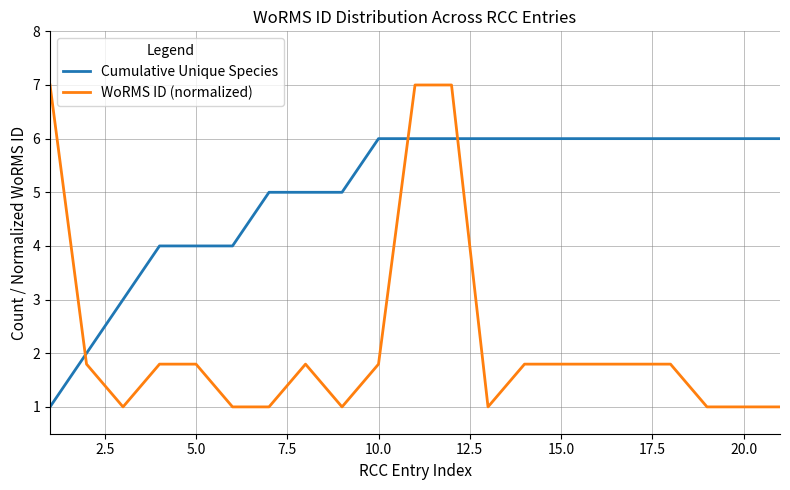

Count the Cumulative Unique Species values in the range 4 to 6.

18